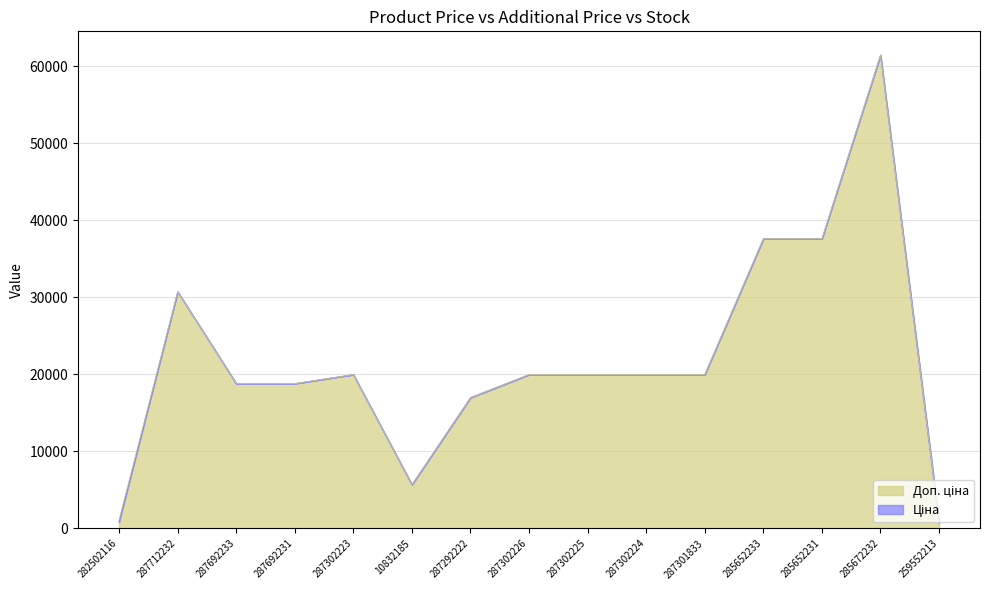

What is the sum of the Доп. ціна values at 285652233 and 287712232?

68310.8